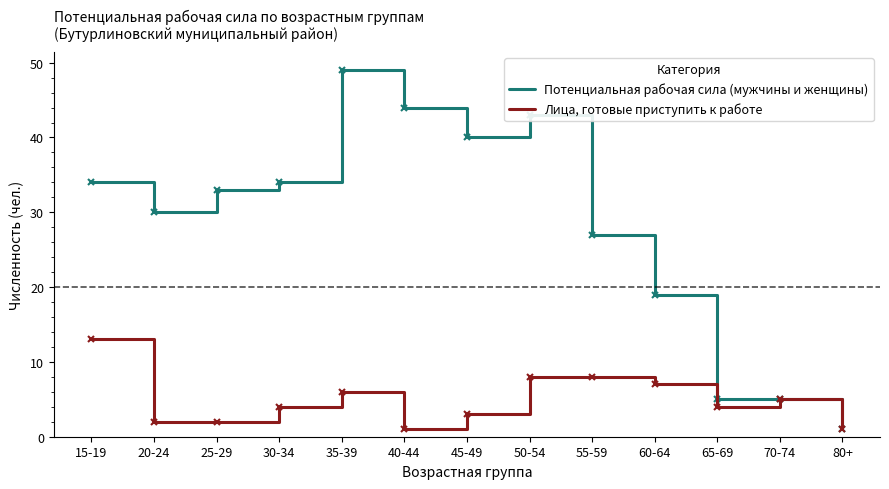

How many series are shown in this chart?

2